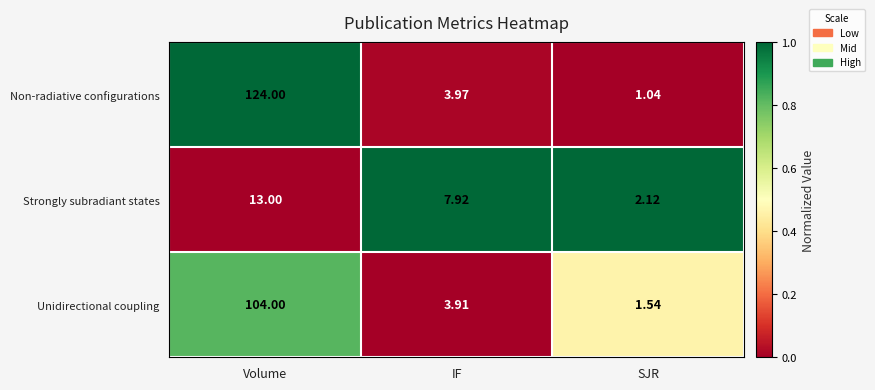

List the series in order of their peak value, highest first.

Non-radiative configurations, Unidirectional coupling, Strongly subradiant states